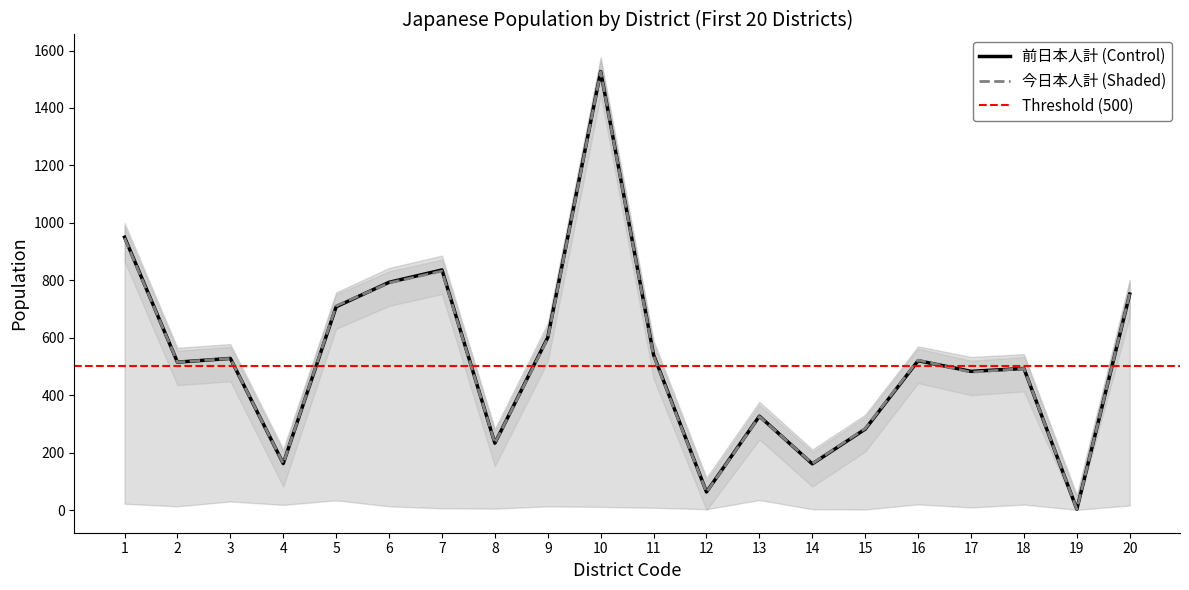

What is the sum of the 今日本人計 values at 19 and 9?

601